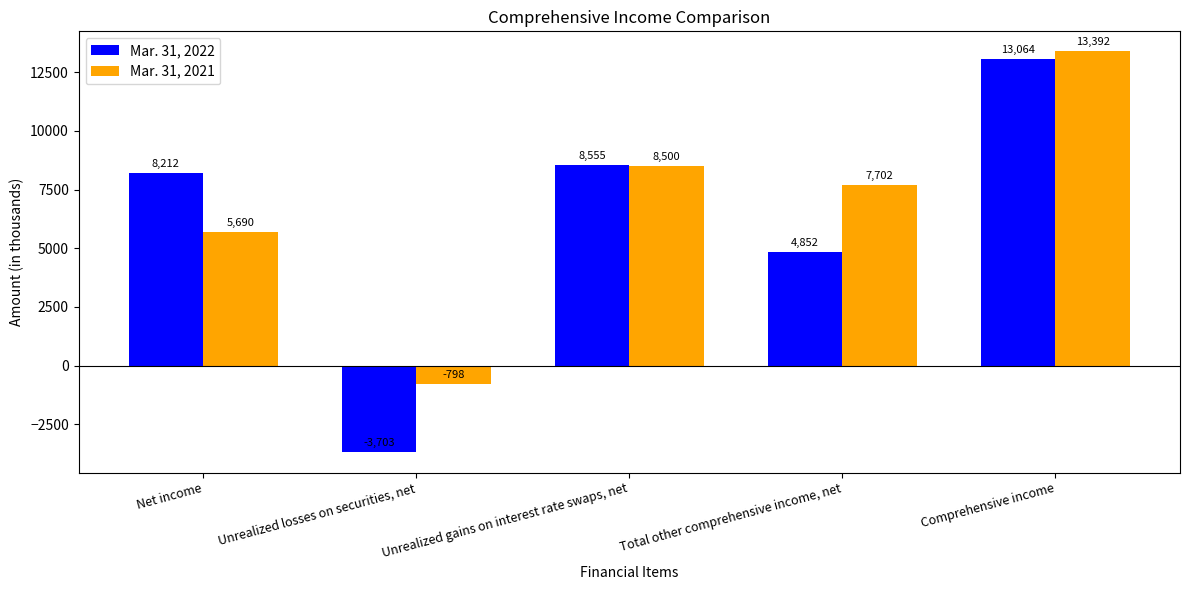

List the series in order of their overall mean, lowest first.

Mar. 31, 2022, Mar. 31, 2021